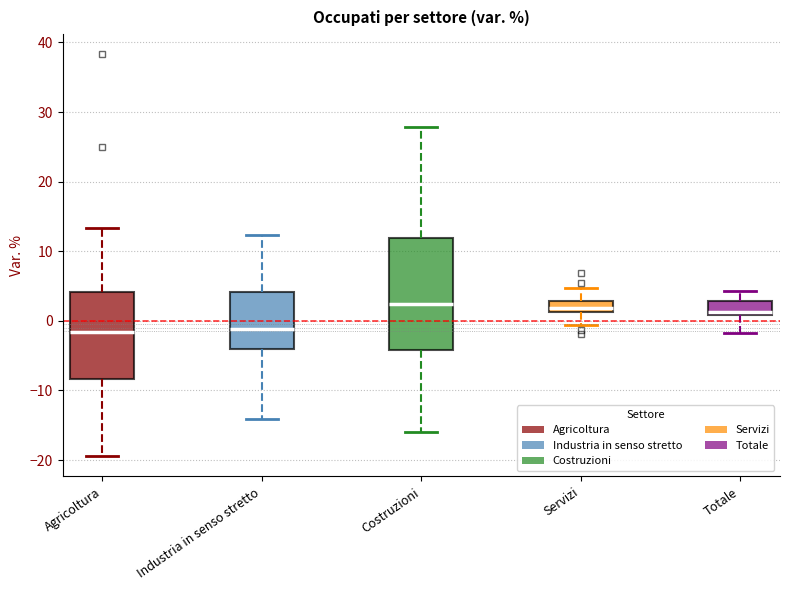

Reading left to right, transcribe this box plot: for each box, give where its median line is, the range the box spans, and where its two whiskers end, as read against the y-axis. The values are not printed on the chart, so give them approximately, as read against the axis.

Agricoltura: median -2, box -8 to 4, whiskers -19 to 13
Industria in senso stretto: median -1, box -4 to 4, whiskers -14 to 12
Costruzioni: median 2, box -4 to 12, whiskers -16 to 28
Servizi: median 2, box 1 to 3, whiskers -1 to 5
Totale: median 1 (just above the box's lower edge), box 1 to 3, whiskers -2 to 4